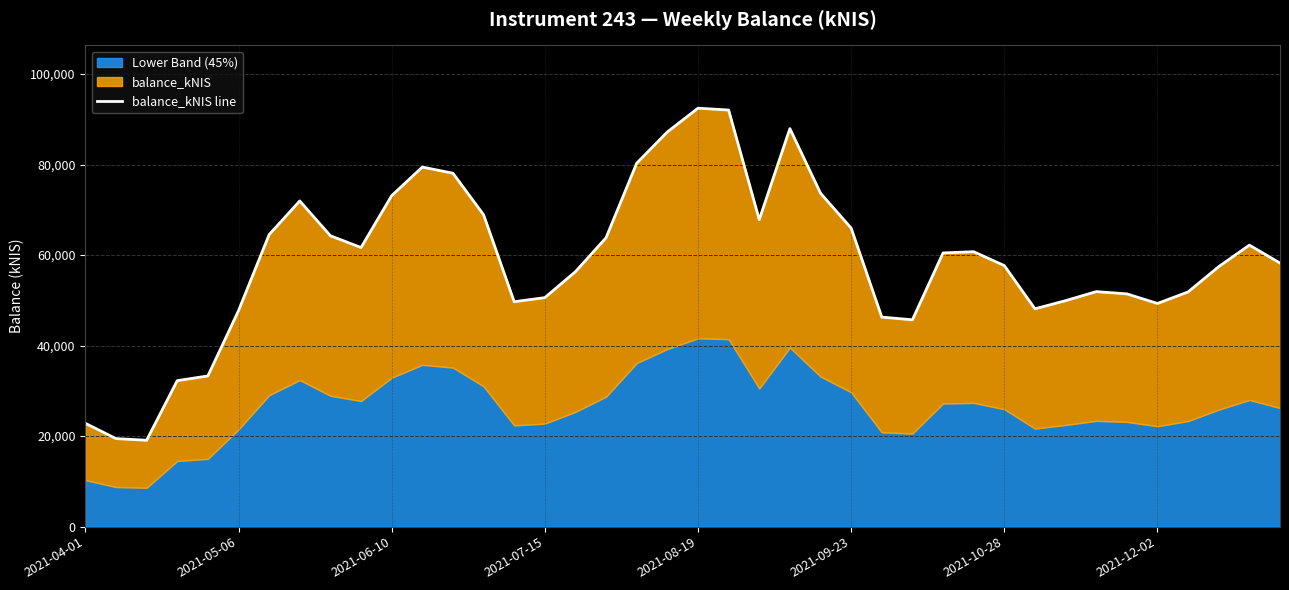

How many points are lower than both their immediate neighbors (excluding endpoints)?

7